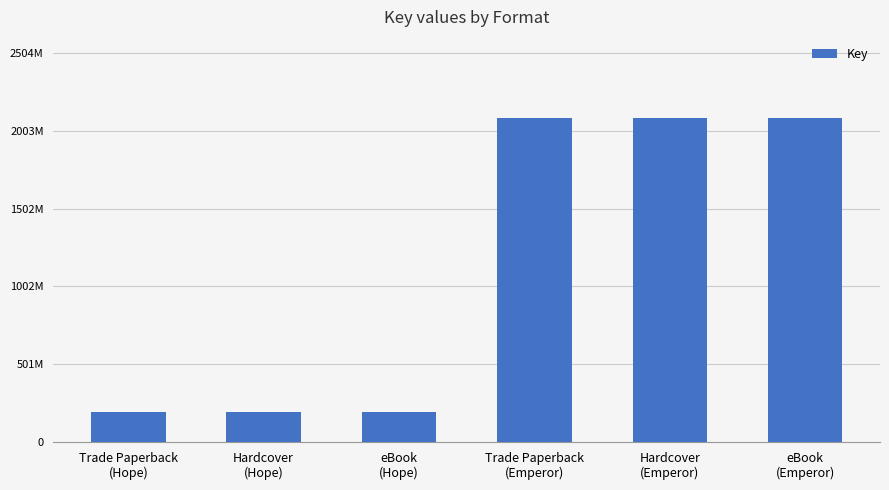

Does the chart contain any negative values?

No